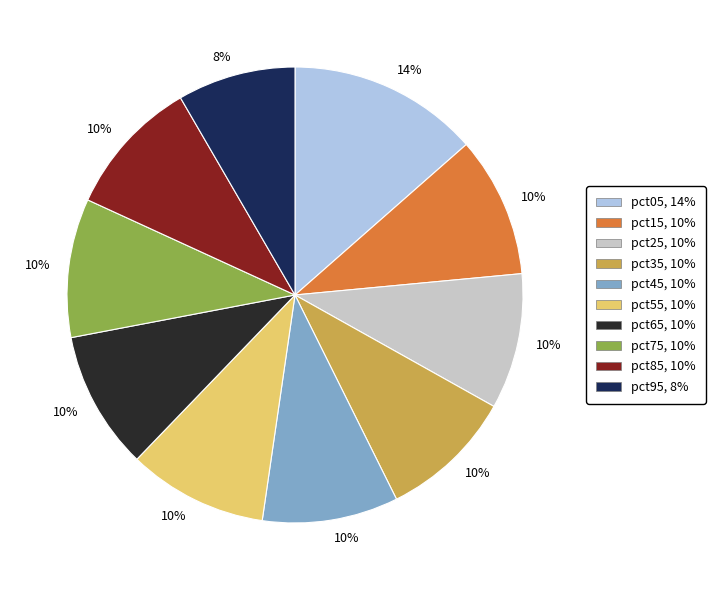

Does pct55 account for over 50% of the chart?

No